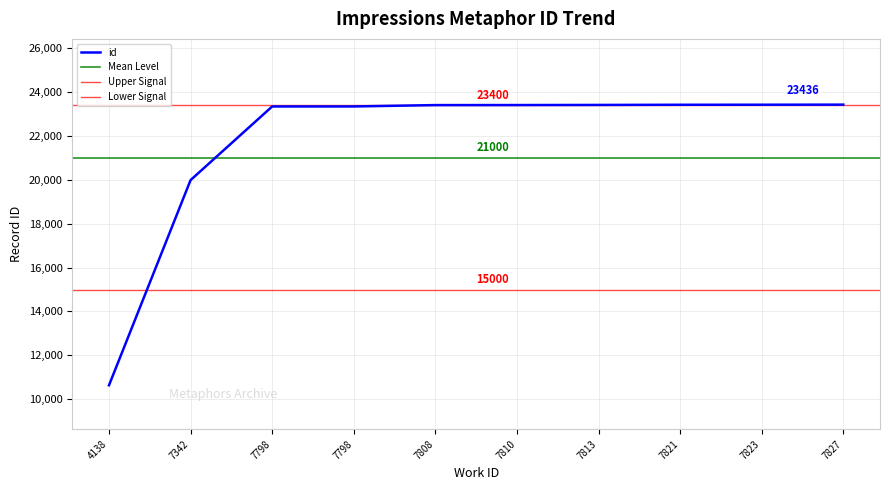

True or false: the data has more than 0 interior local peaks.

False